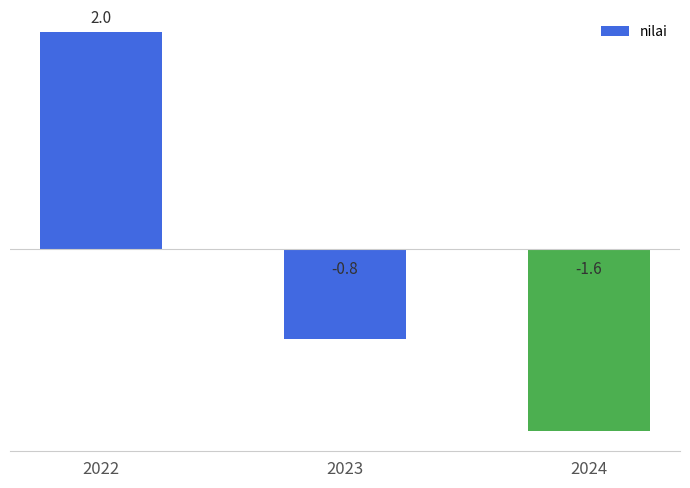

At which label does the data first exceed 0?

2022